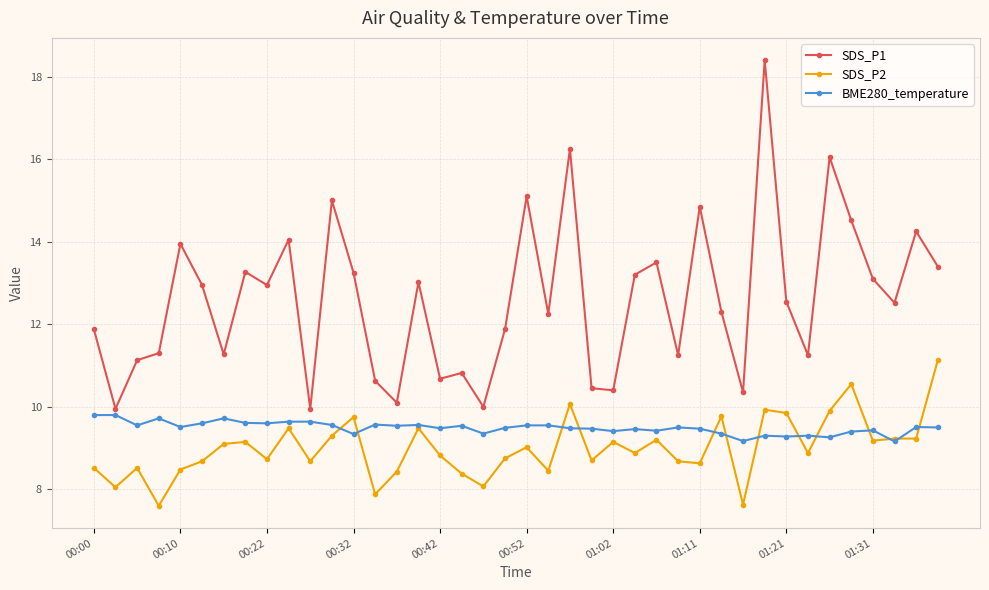

True or false: BME280_temperature has more than 0 interior local peaks.

True